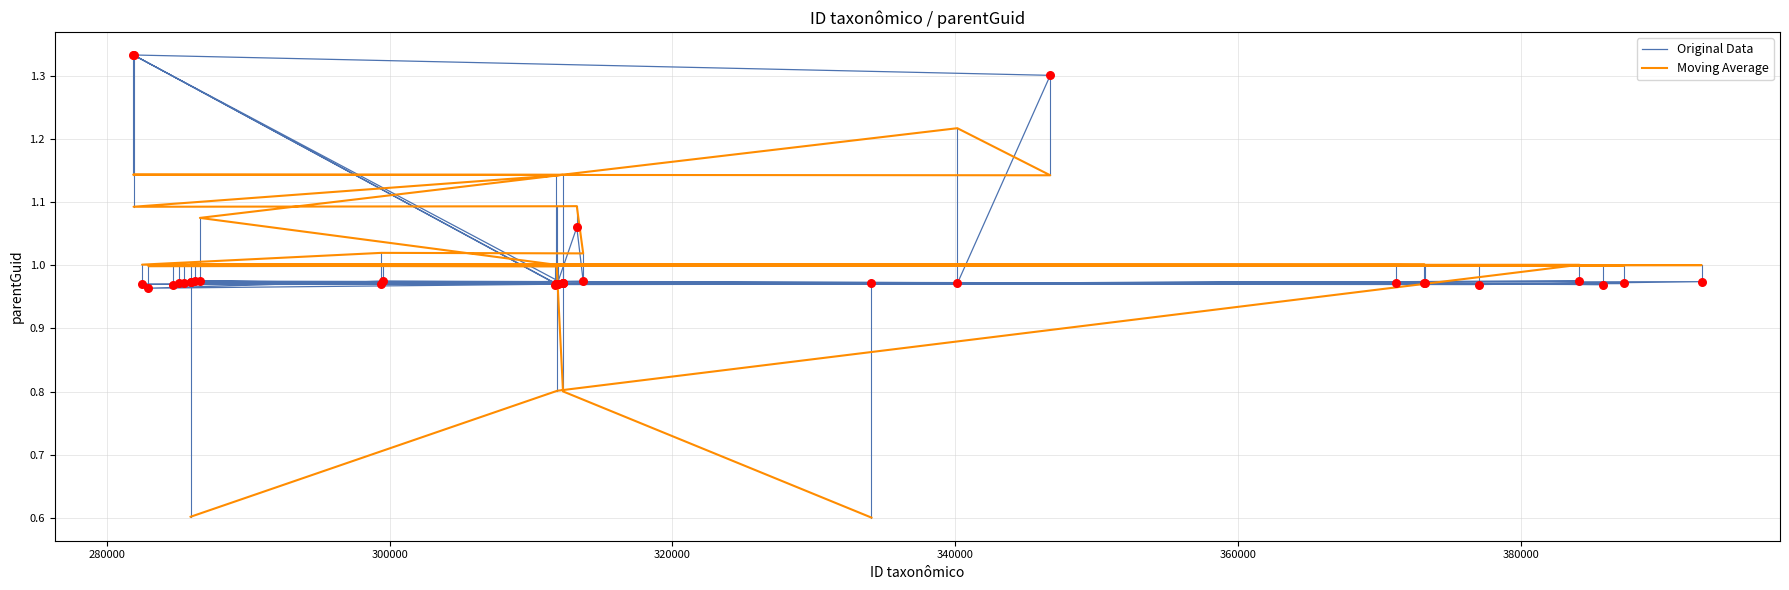

Which series has the largest total across all categories?

Original Data